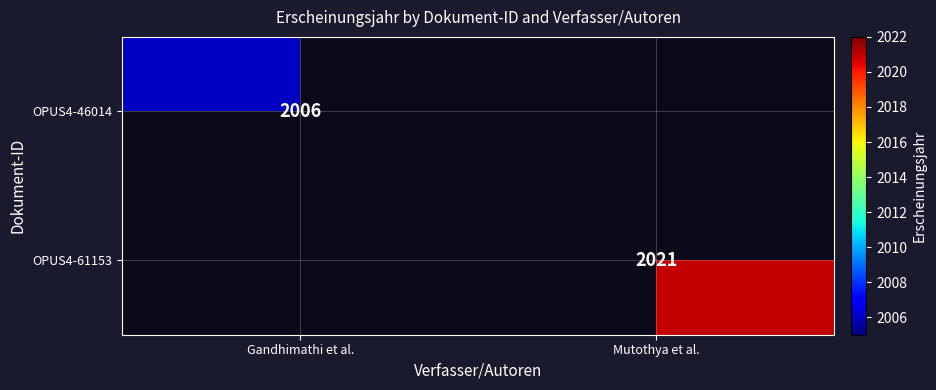

Is it true that OPUS4-61153 equals 2021 at Mutothya et al.?

True